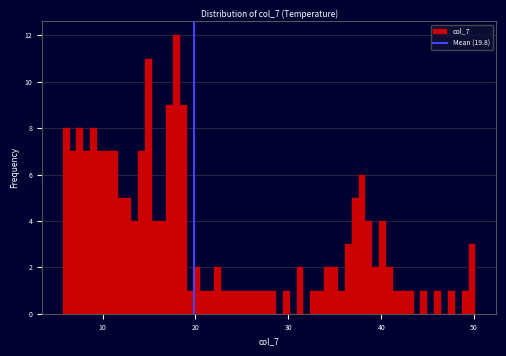

Read against the x-axis, roughly where is the centre of the tallest bar?

18